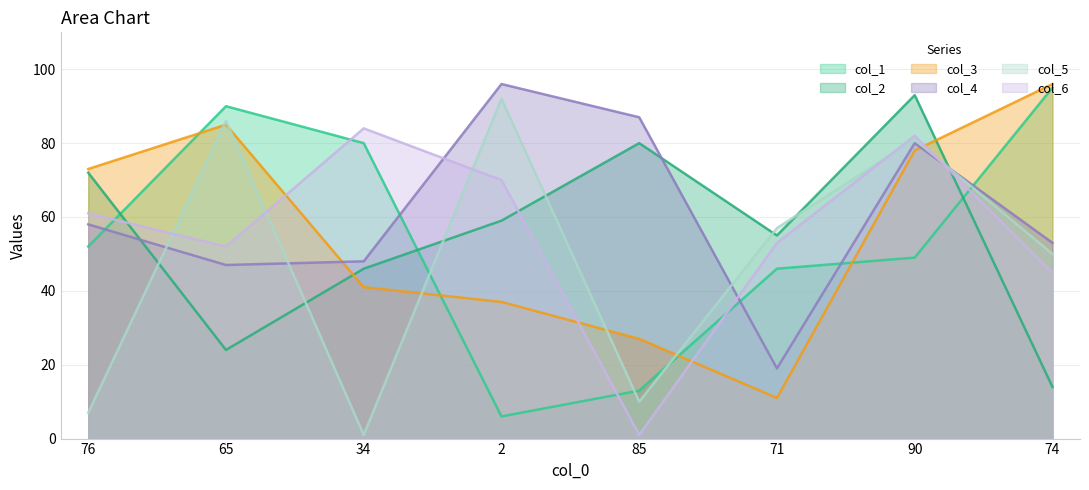

How many data points in col_1 are less than 52?

4